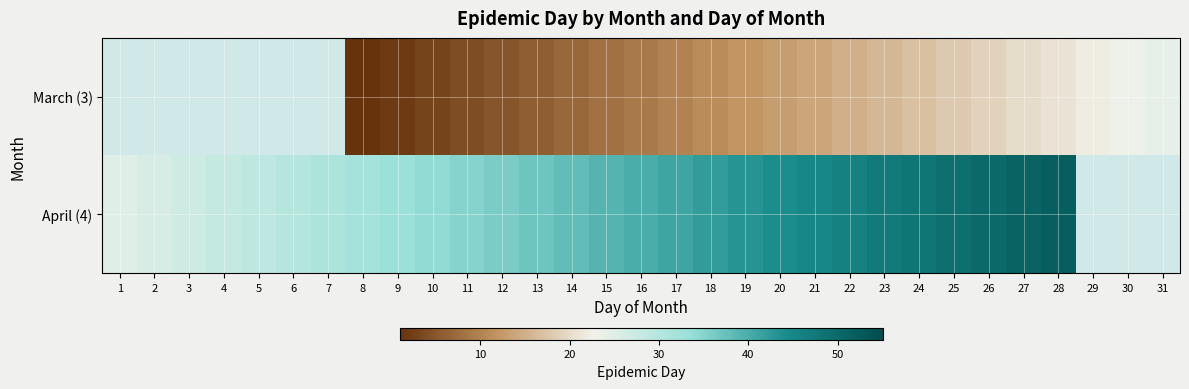

At which category is the sum across all series the highest?

28